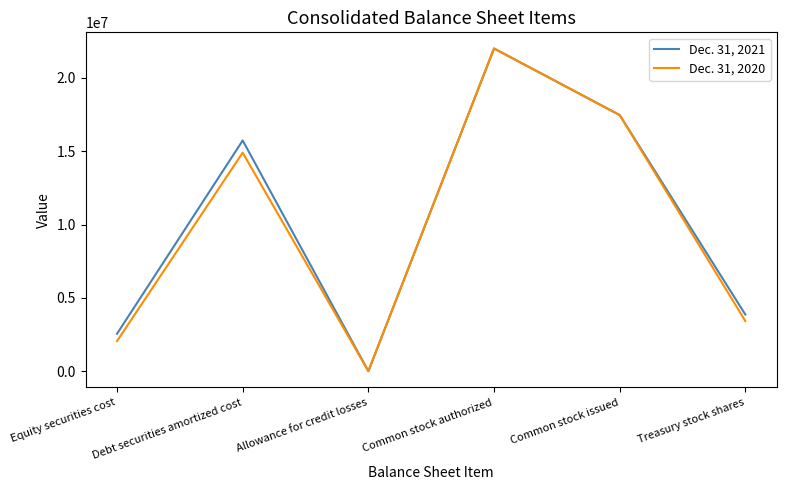

What is the greatest value displayed?

22000000